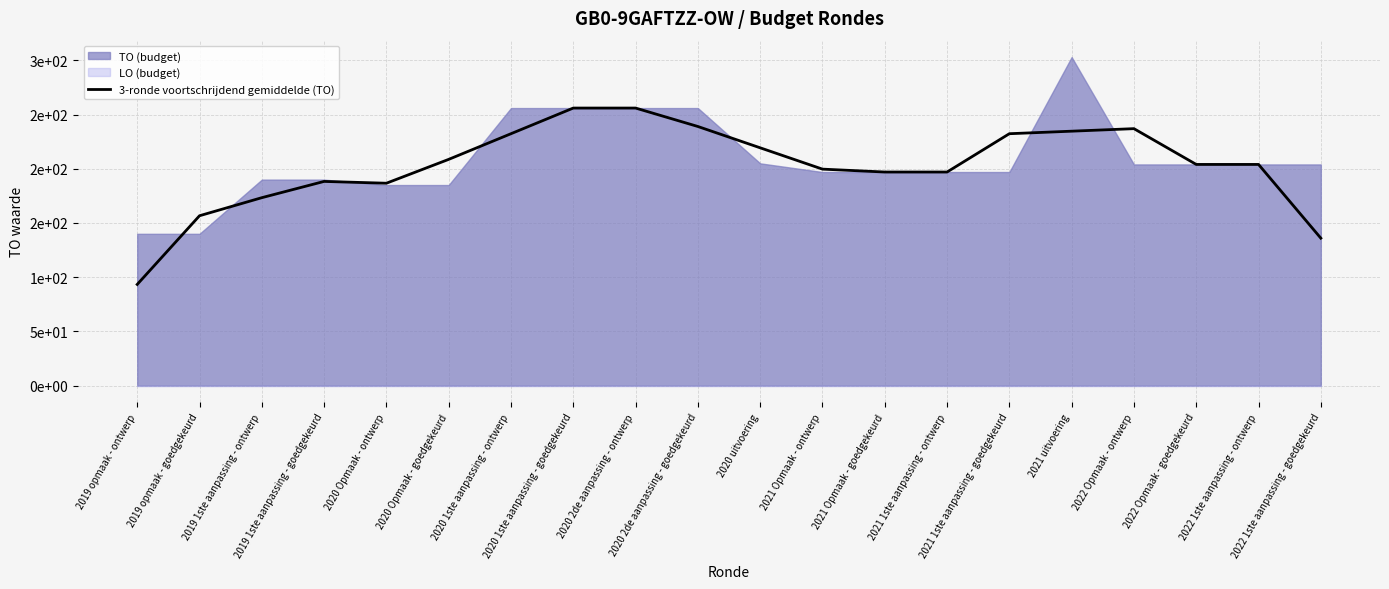

What is the smallest value displayed?

93.3